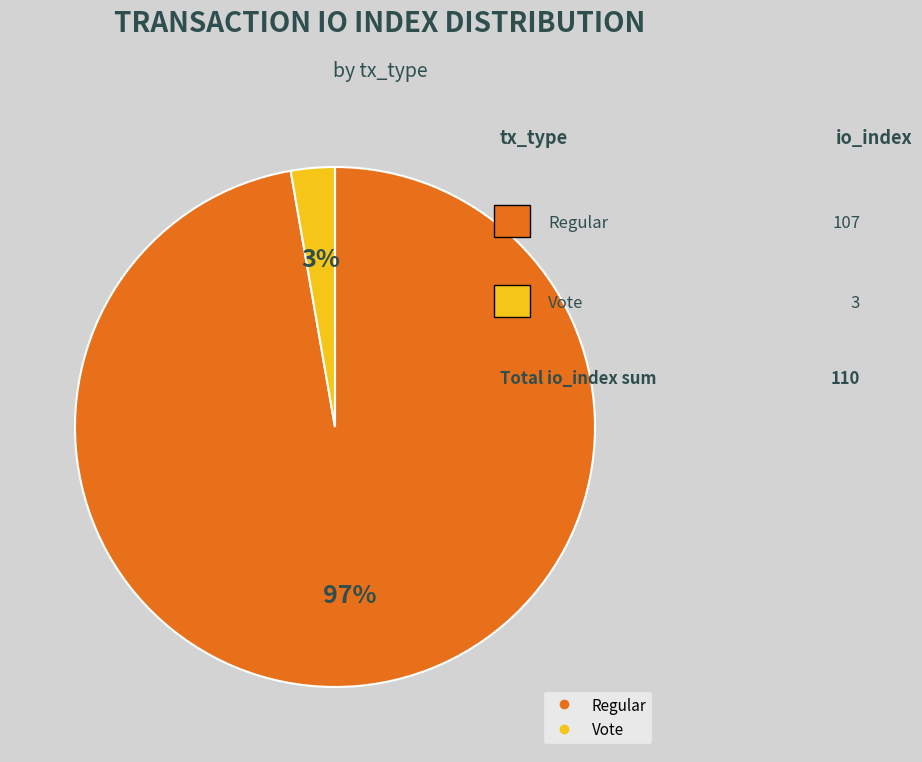

To the nearest percent, what is the average slice percentage?

50%